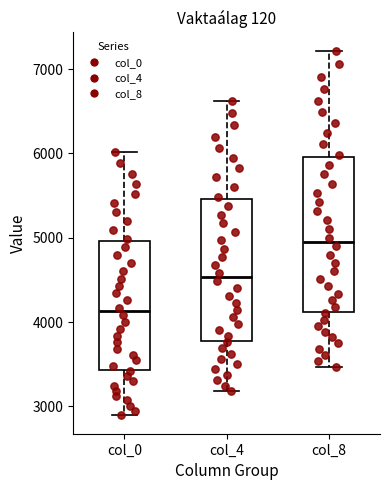

Where does the upper whisker of the box for col_8 end on the y-axis? The values are not printed on the chart, so give them approximately, as read against the axis.

7200